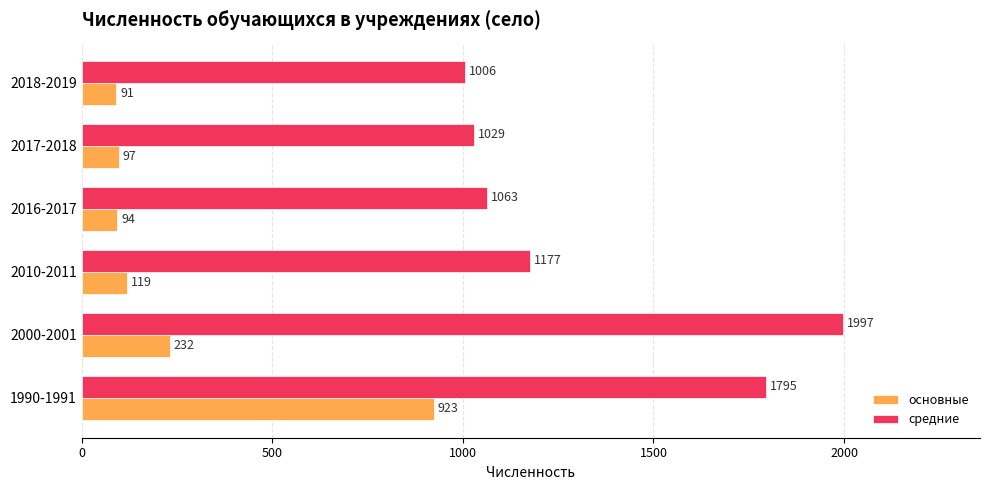

What is the minimum value for средние?

1006